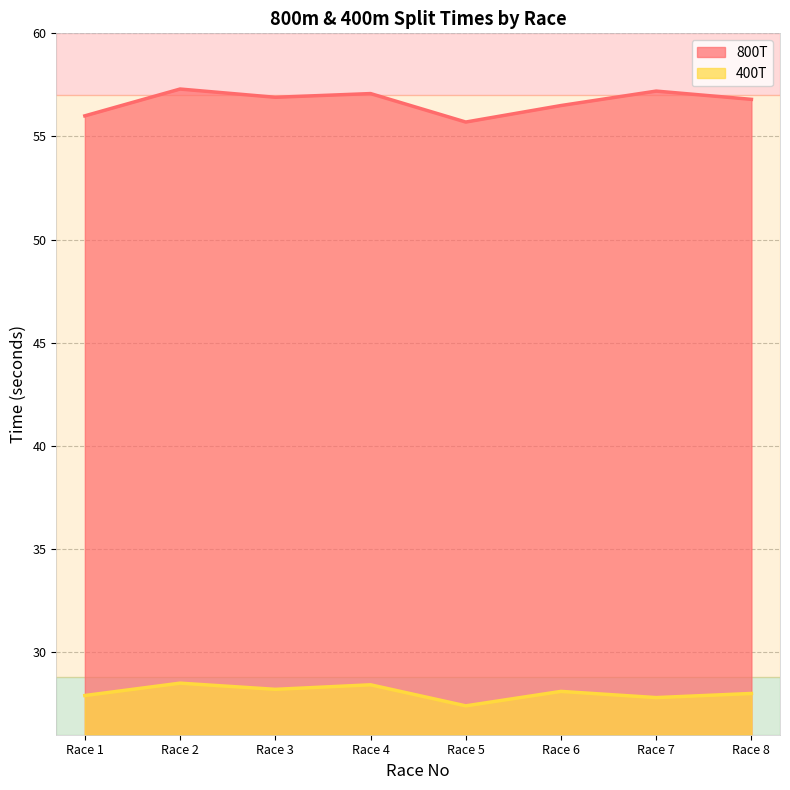

True or false: 400T and 800T cross at least once.

False